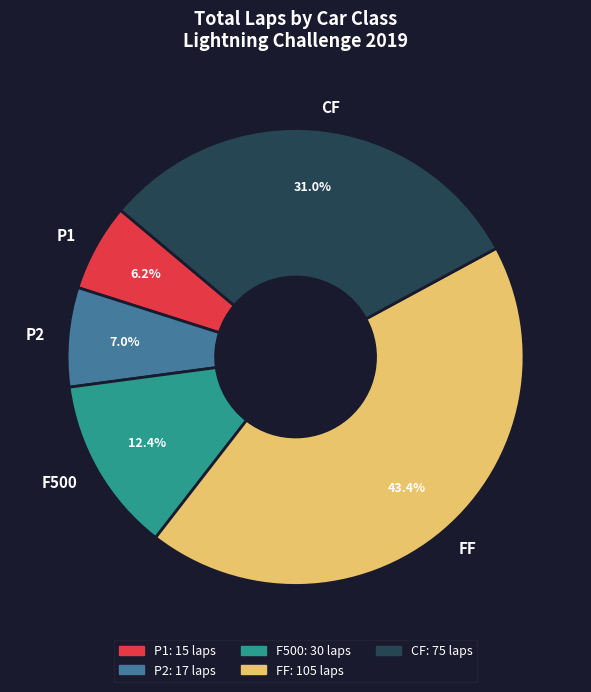

How many segments does this pie chart have?

5